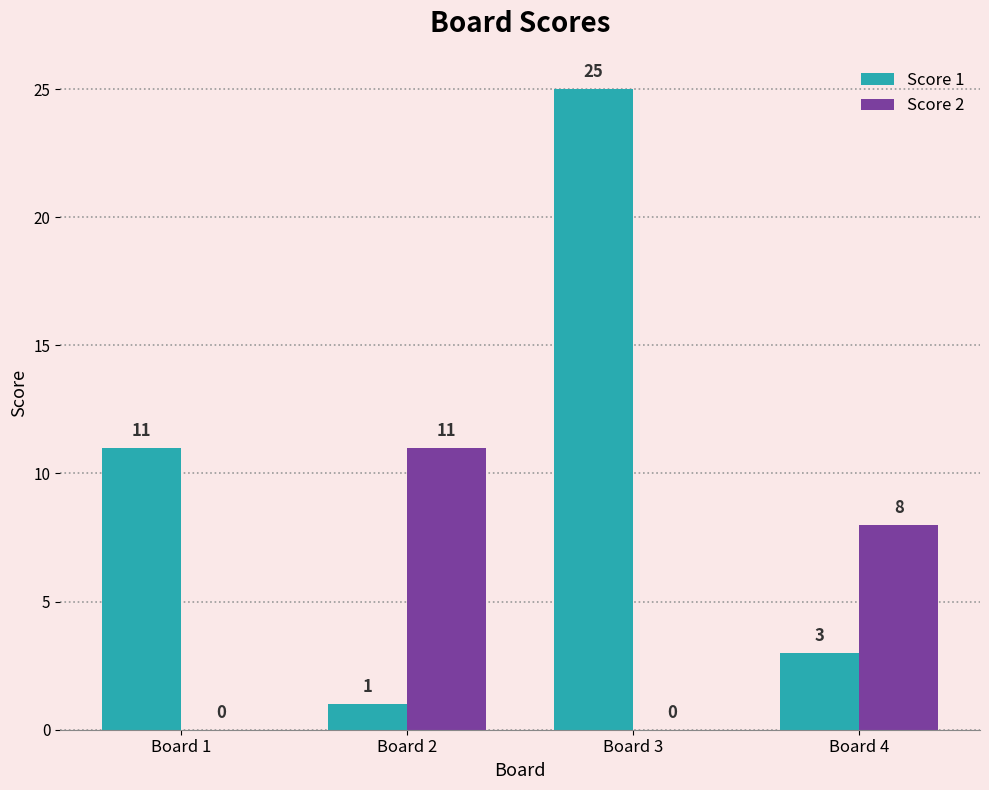

Reading left to right, list all the values displayed in this chart.

Score 1: Board 1=11	Board 2=1	Board 3=25	Board 4=3
Score 2: Board 1=0	Board 2=11	Board 3=0	Board 4=8